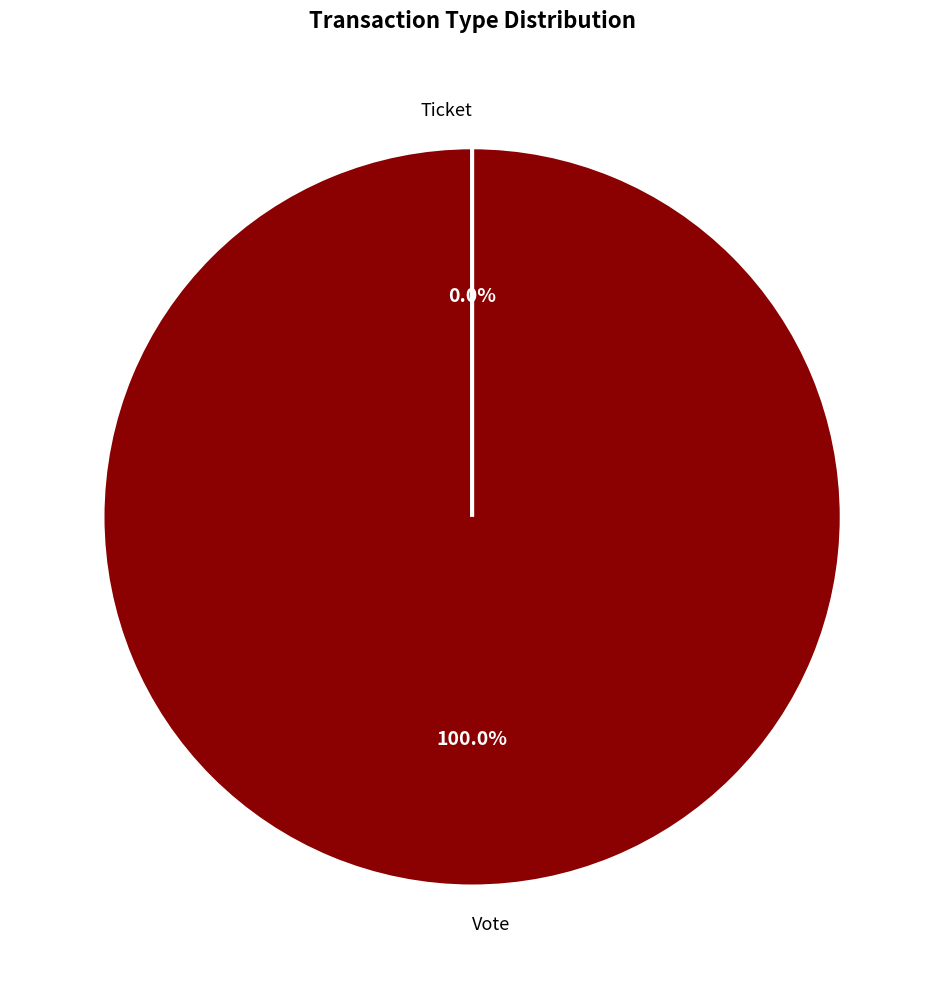

Is it true that Ticket is 0% of the pie?

True